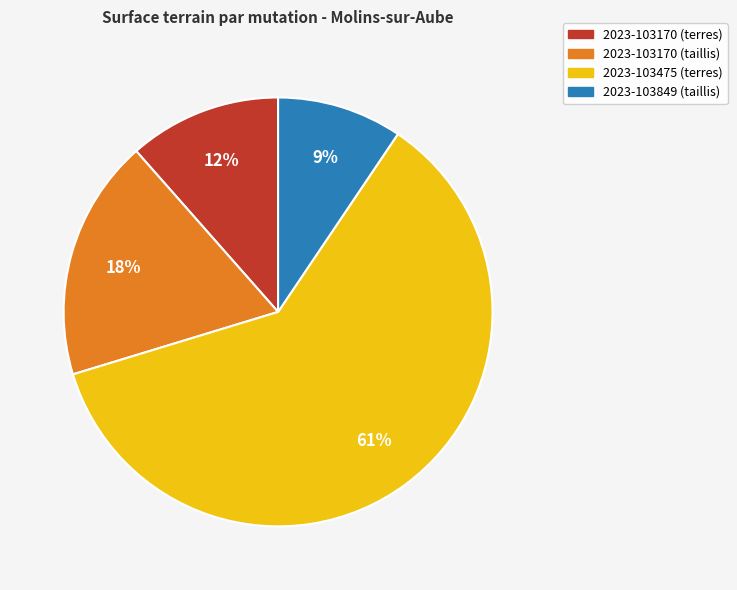

Between 2023-103170 (terres) and 2023-103170 (taillis), which is larger?

2023-103170 (taillis)